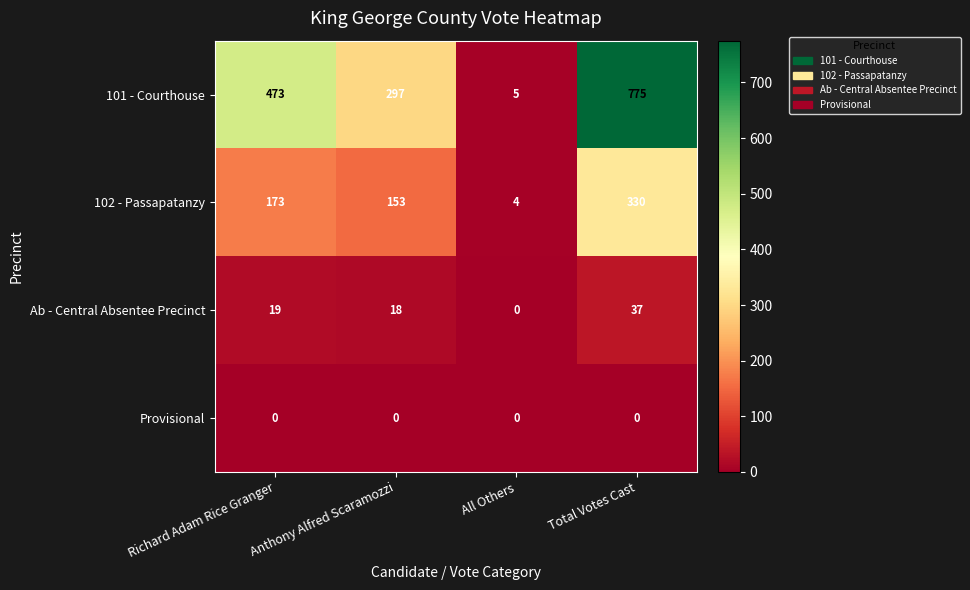

List the series in order of their peak value, highest first.

101 - Courthouse, 102 - Passapatanzy, Ab - Central Absentee Precinct, Provisional